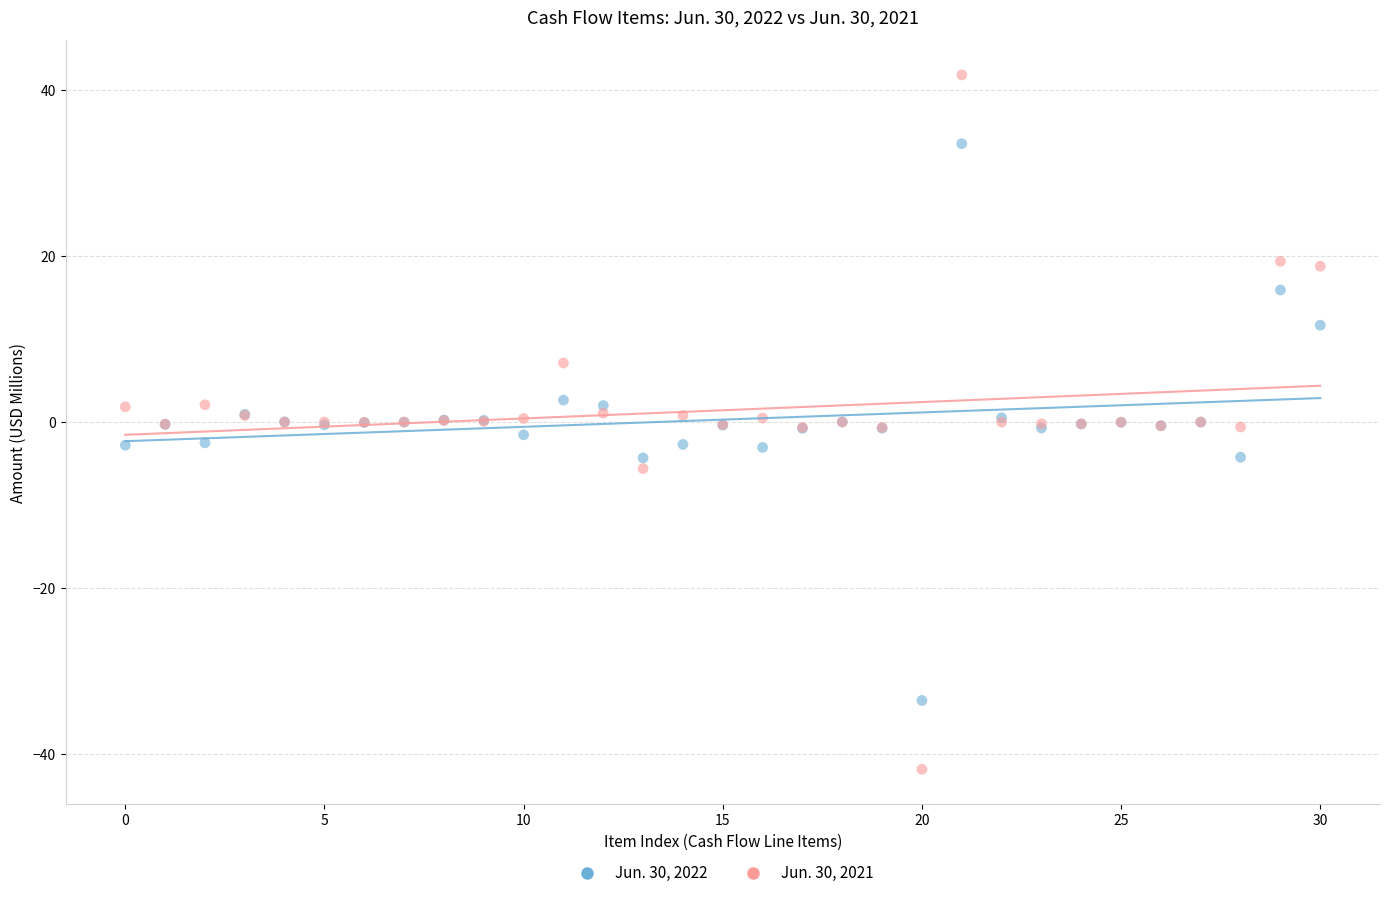

Which series has the widest spread of Y values?

Jun. 30, 2021